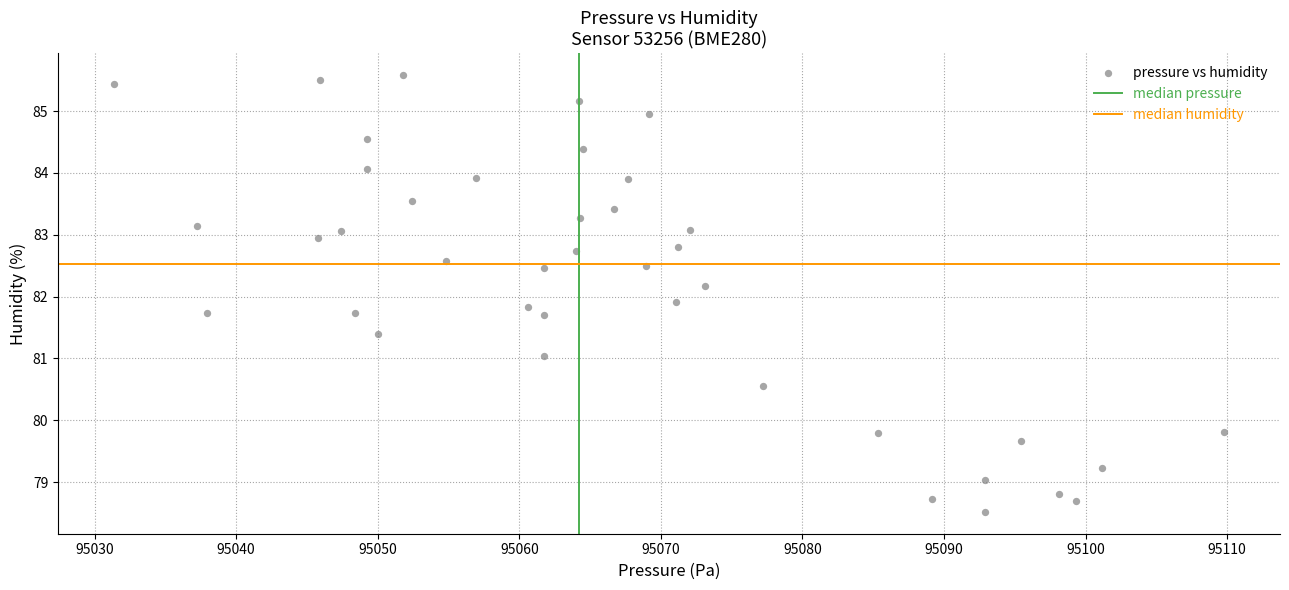

What is the range of Y values (max minus min)?

7.1